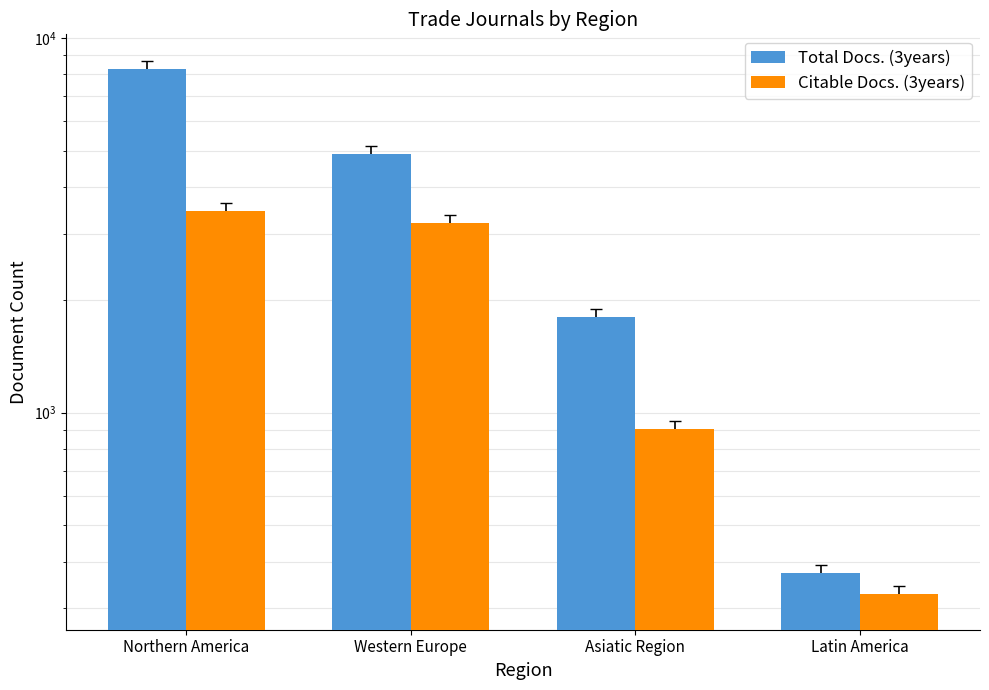

Which has a higher value, Asiatic Region or Latin America?

Asiatic Region